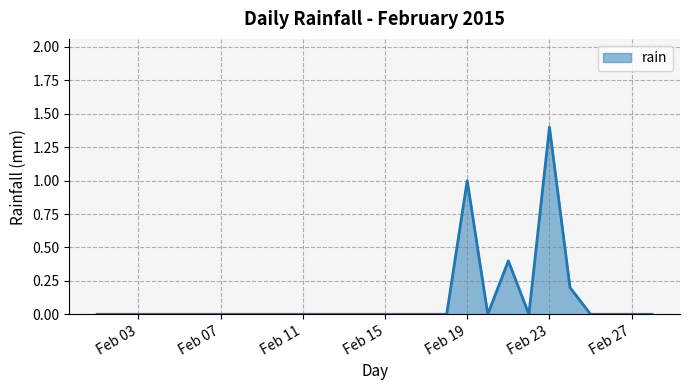

What is the greatest value displayed?

1.4